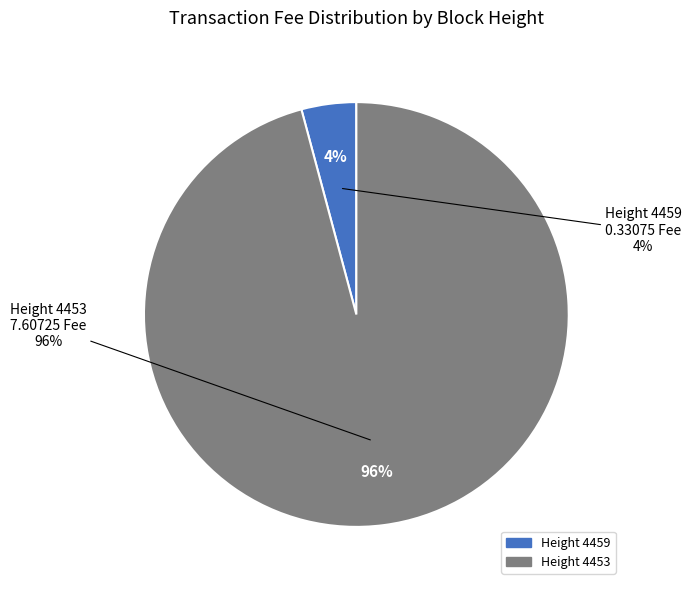

To the nearest percent, what portion does Height 4453 represent?

96%